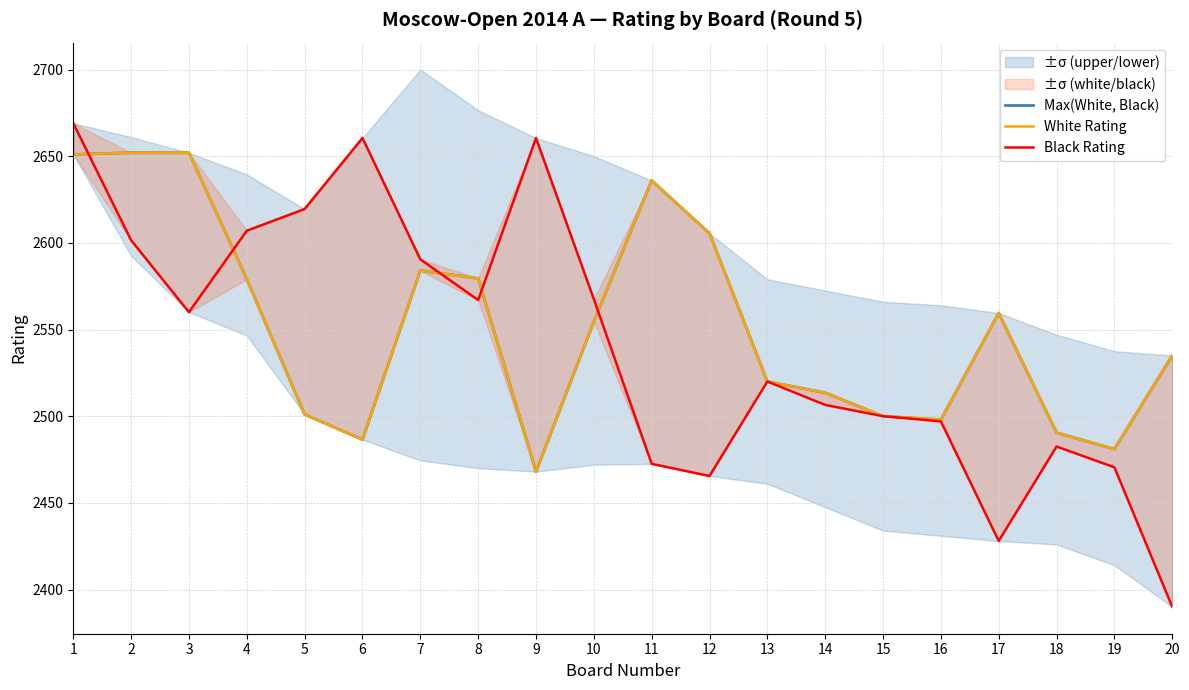

What is the difference between the Max(White, Black) values at 2 and 6?

165.5